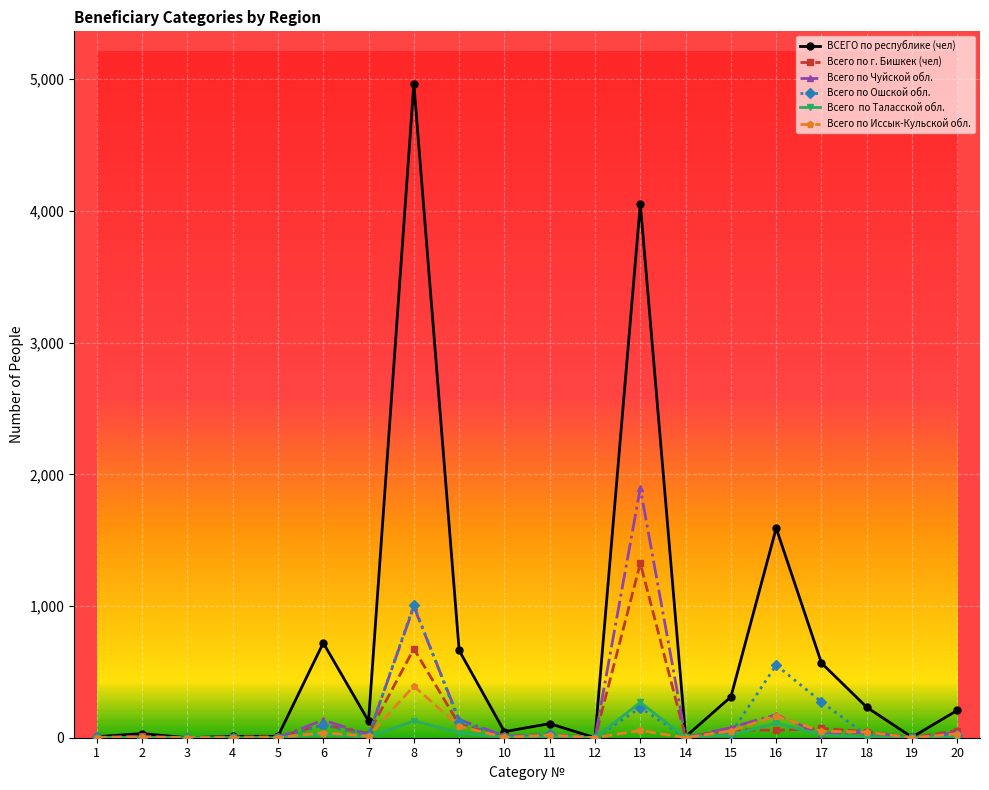

What is the greatest value displayed?

4966